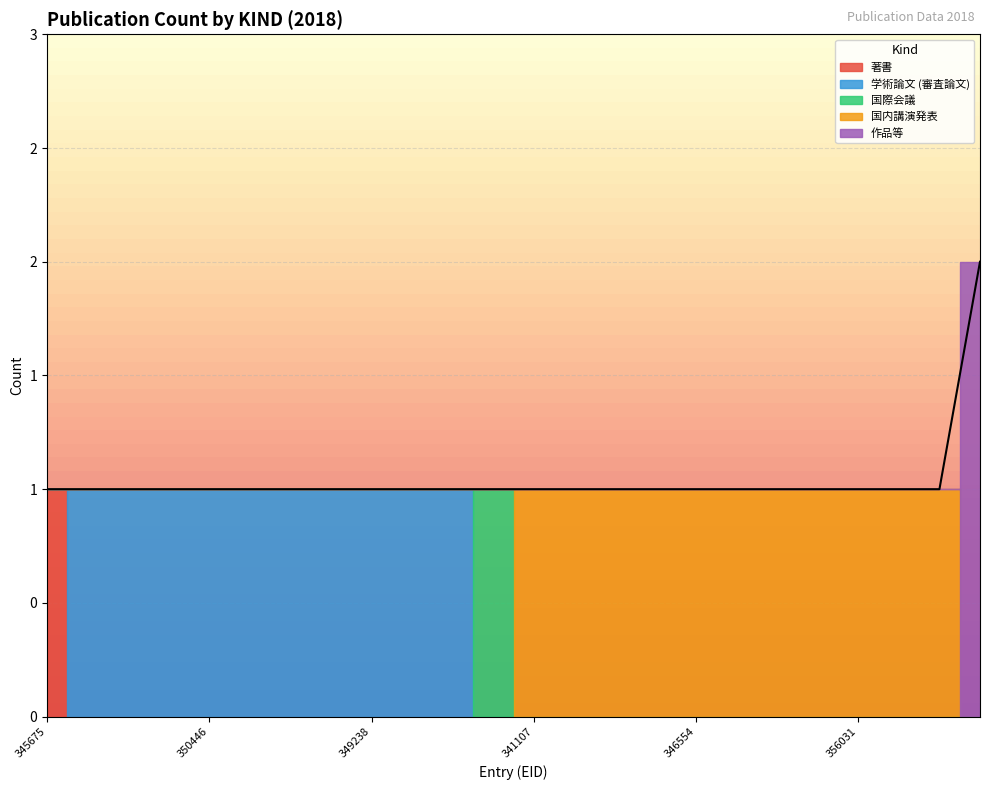

Which category has the lowest value across all series?

349116